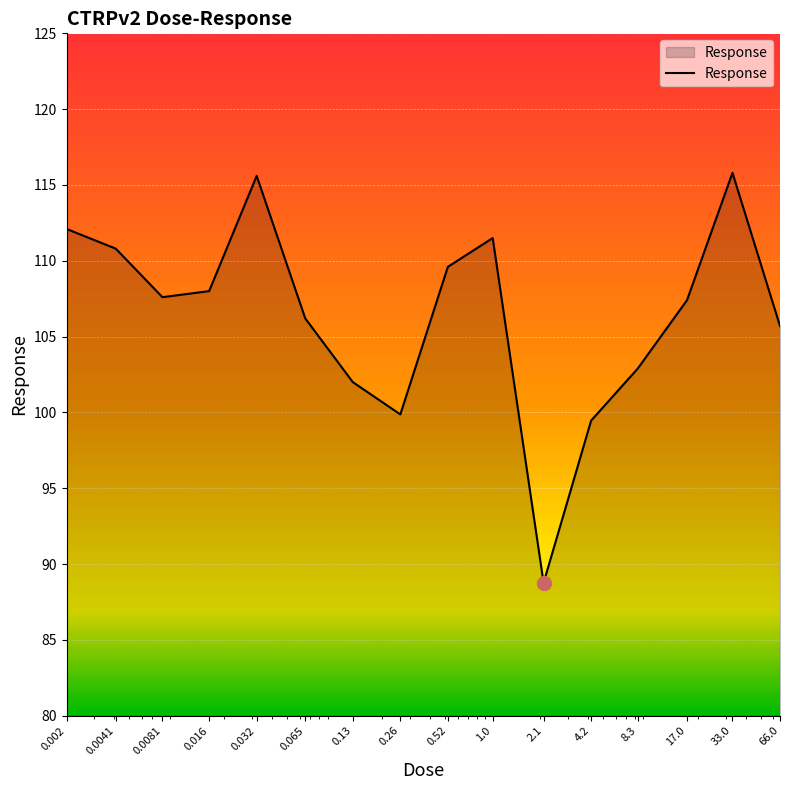

What is the minimum value shown in the chart?

88.8